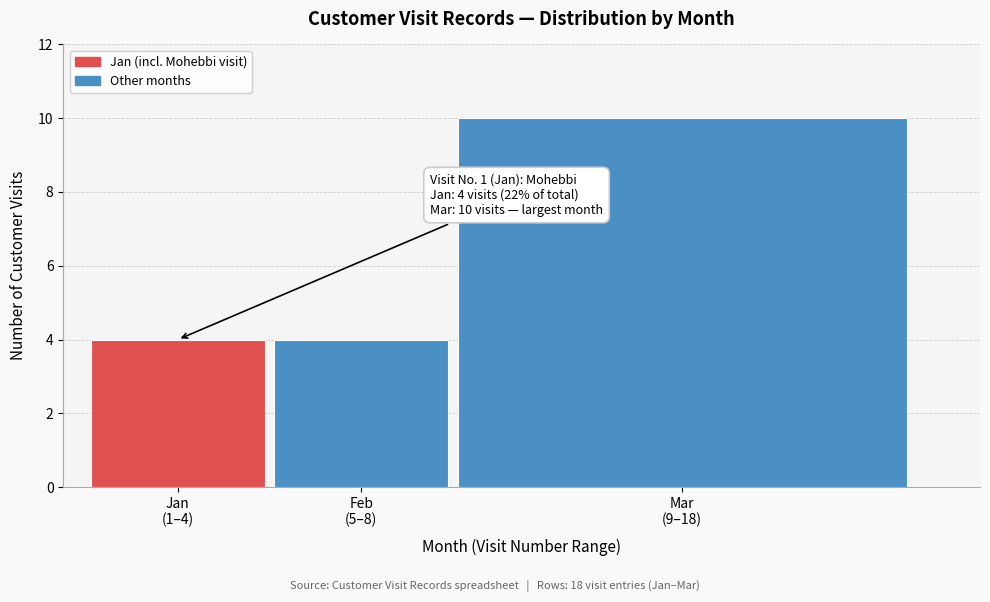

Reading left to right, extract all data points from this chart.

4	4	10